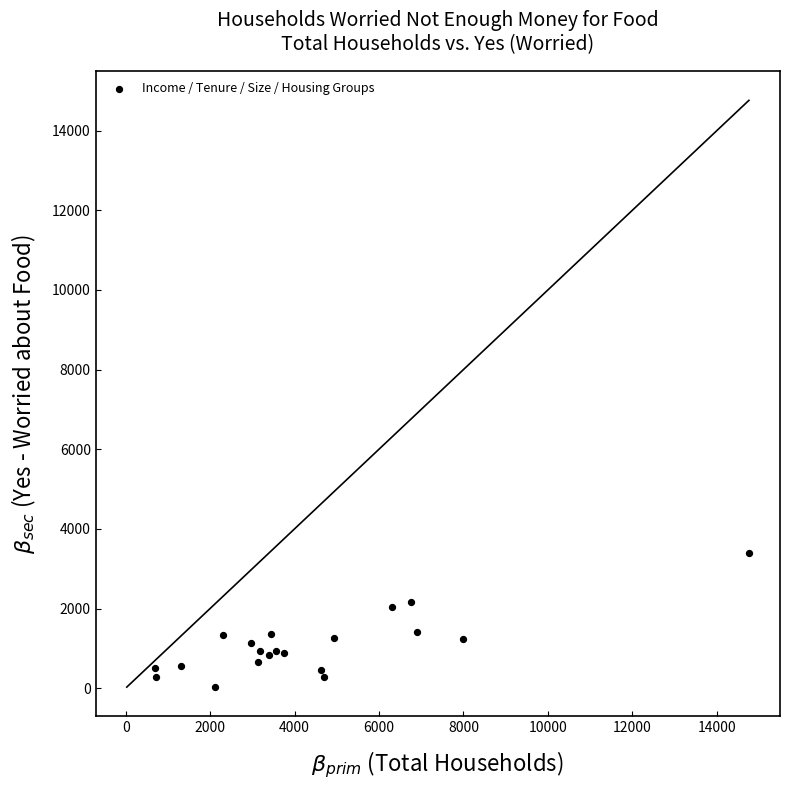

What is the range of Y values (max minus min)?

3379.8